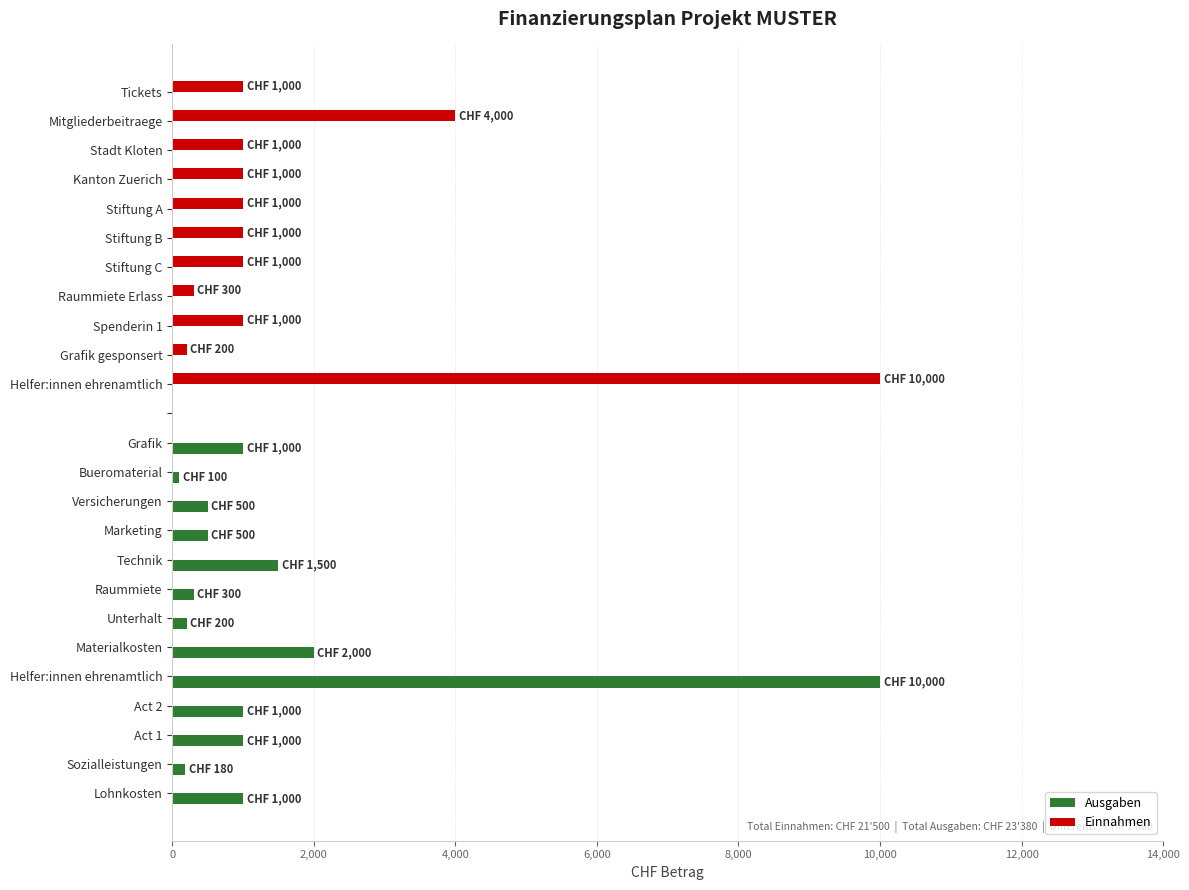

What is the highest value of the Ausgaben series?

10000